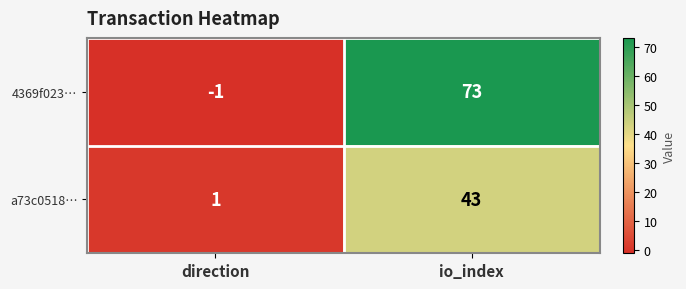

List the series in order of their peak value, highest first.

4369f023…, a73c0518…